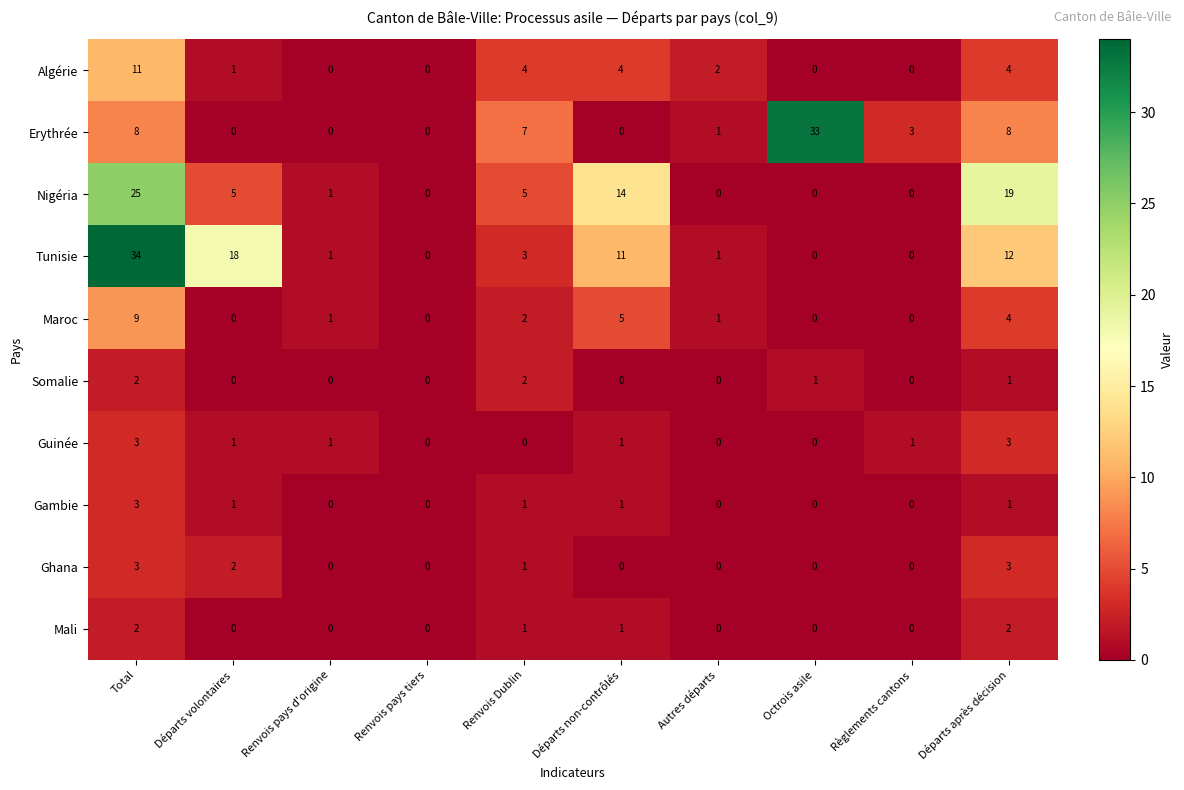

What is the difference between the second highest and second lowest values in the Maroc series?

5